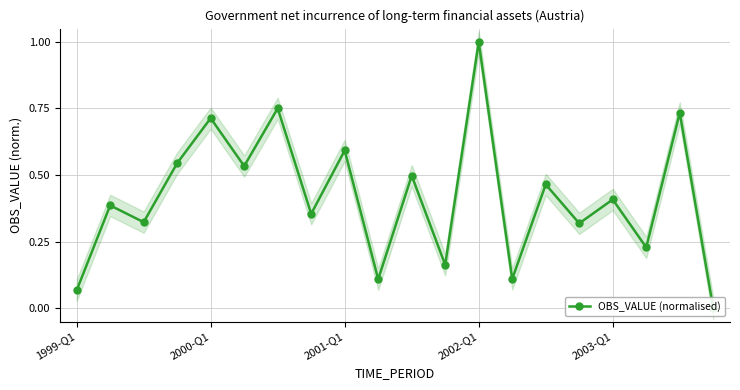

What is the approximate value at 2001-Q1?

0.6